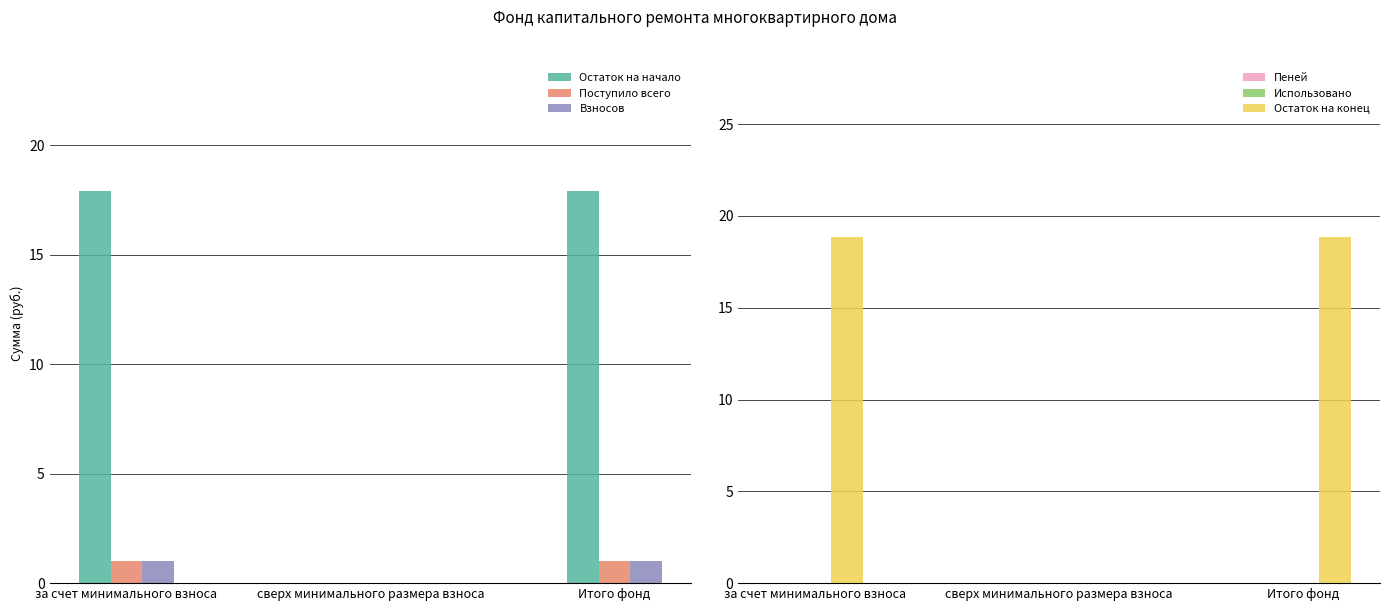

Which series has the largest range (max minus min)?

Остаток на конец